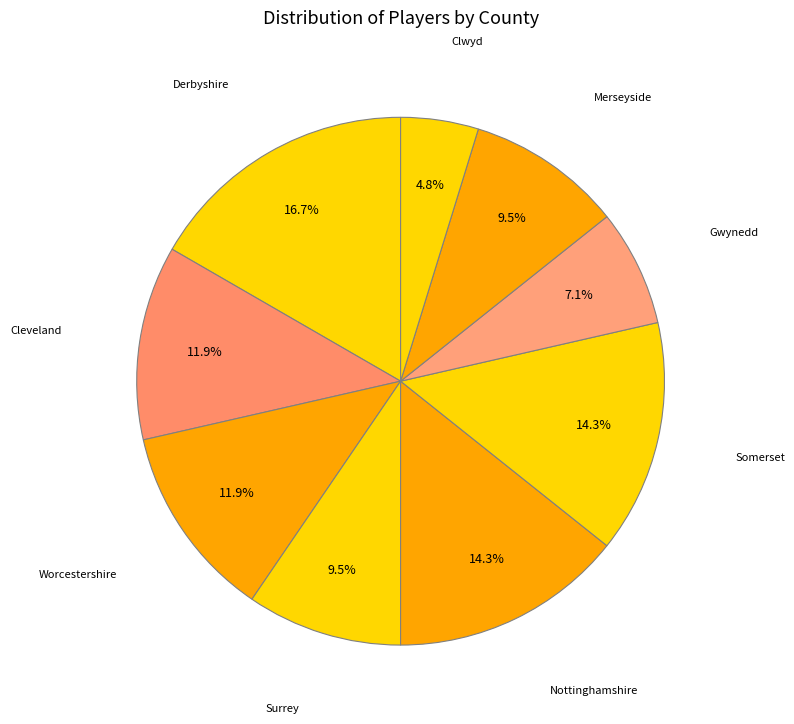

Count the number of slices in the pie.

9